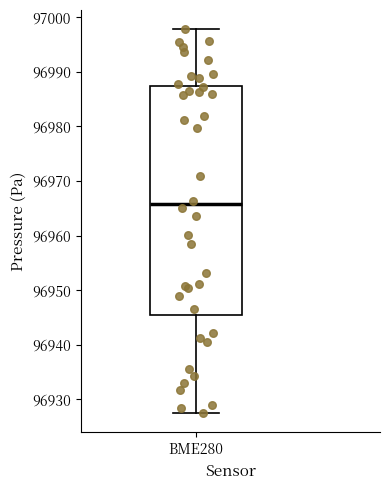

Where does the upper whisker of the box for BME280 end on the y-axis? The values are not printed on the chart, so give them approximately, as read against the axis.

96998